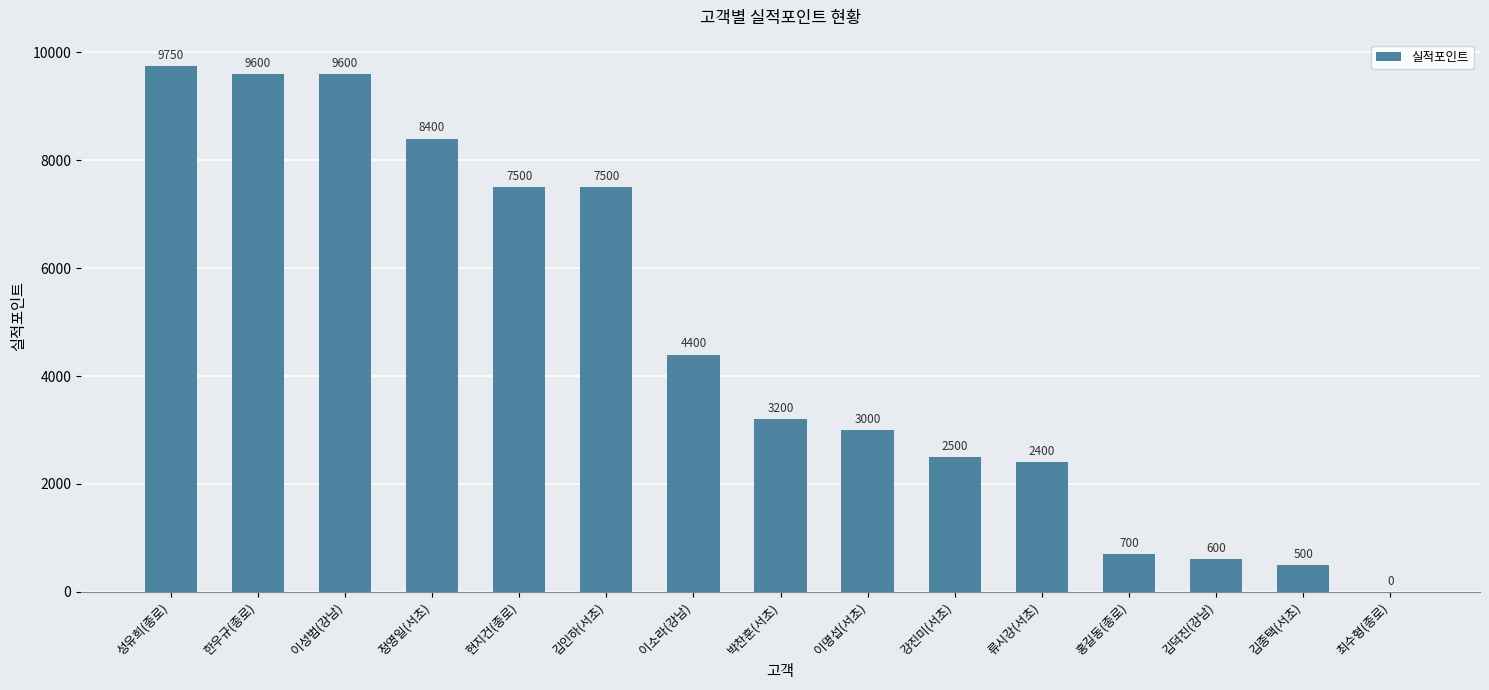

Which has a higher value, 박찬훈(서초) or 강진미(서초)?

박찬훈(서초)